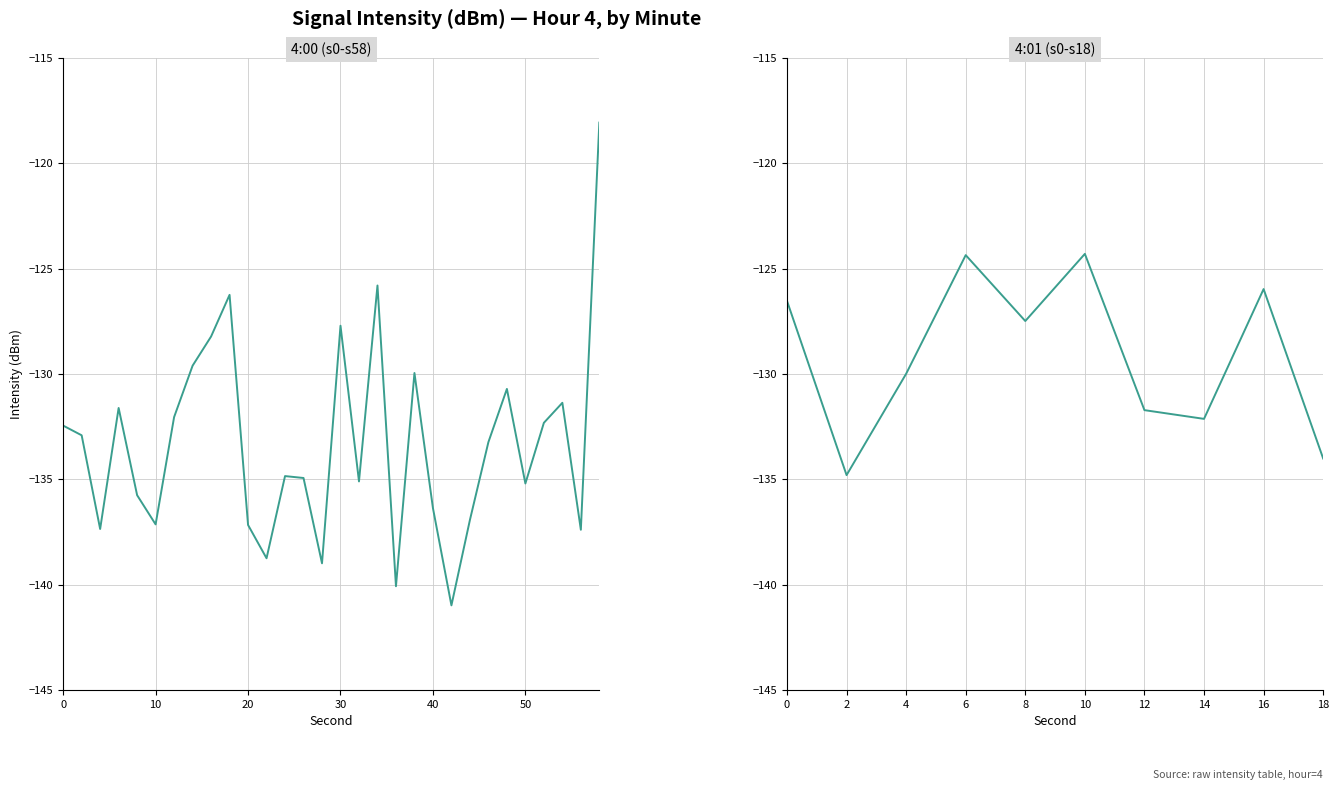

What is the maximum value shown in the chart?

-118.1